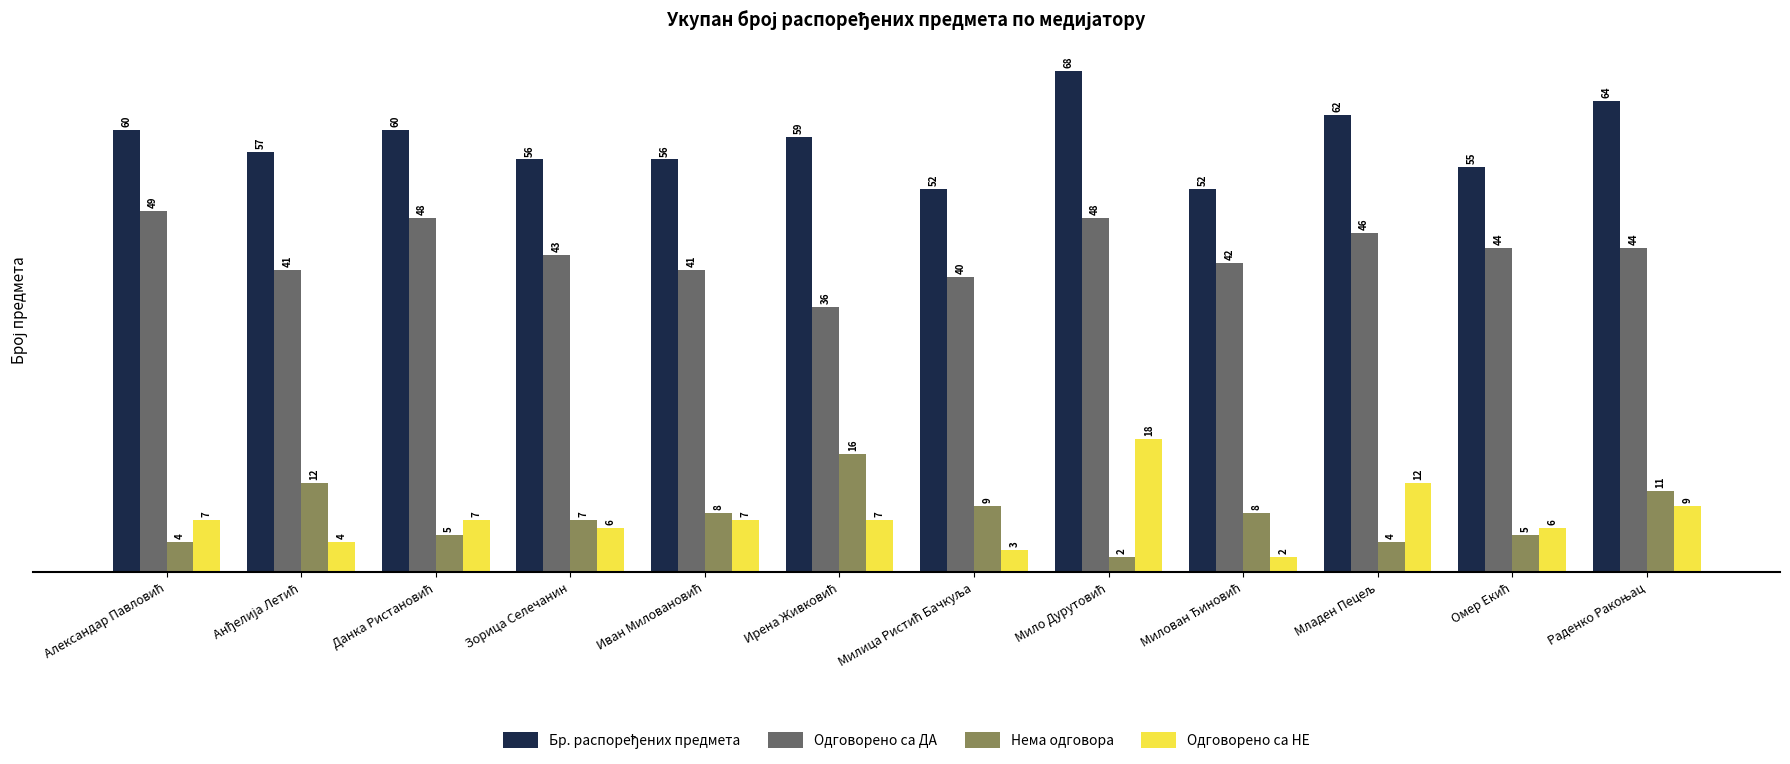

What is the maximum value shown in the chart?

68